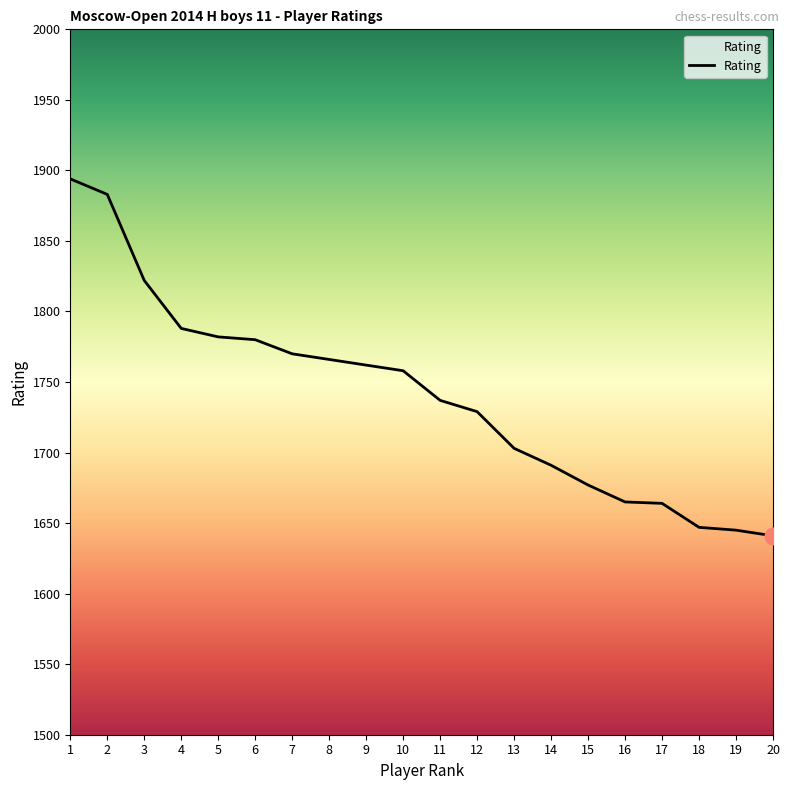

Read the value at 16, to the nearest 50.

1650